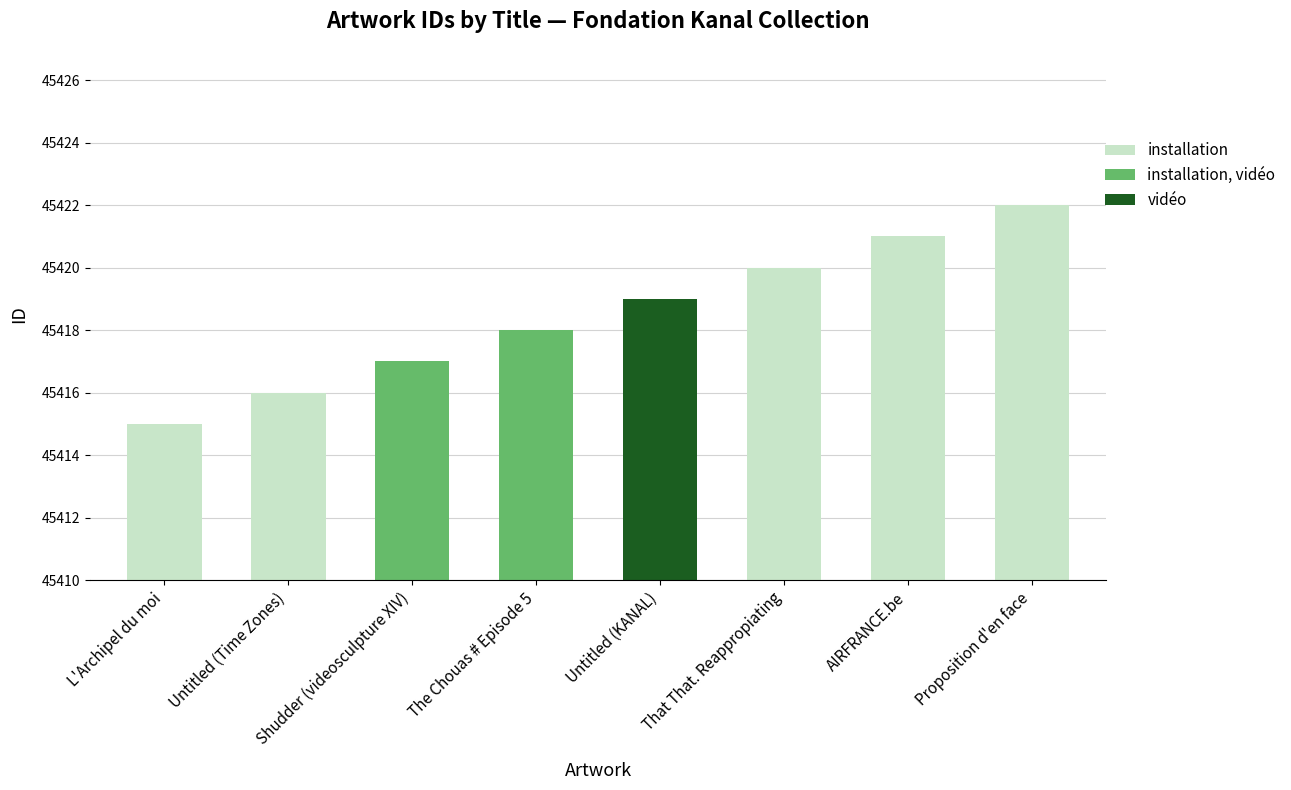

List the labels in order of value, largest first.

Proposition d'en face, AIRFRANCE.be, That That. Reappropiating, Untitled (KANAL), The Chouas # Episode 5, Shudder (videosculpture XIV), Untitled (Time Zones), L'Archipel du moi